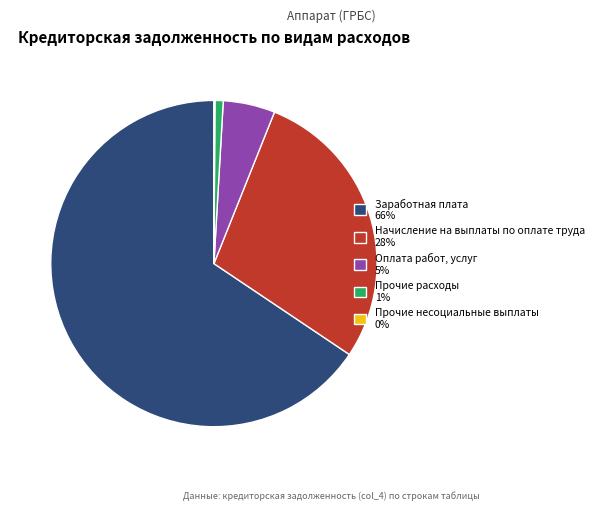

The Прочие расходы 1% slice represents 1% of the pie. True or false?

True